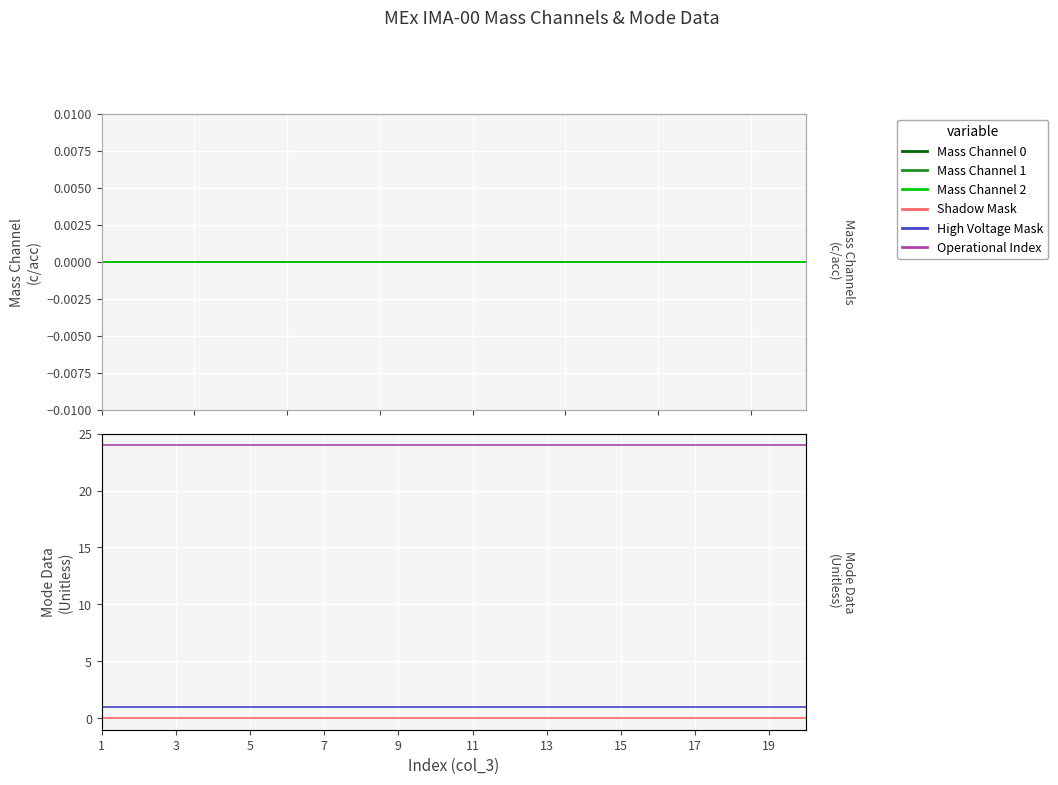

True or false: Operational Index has a value of 24 at 13.

True